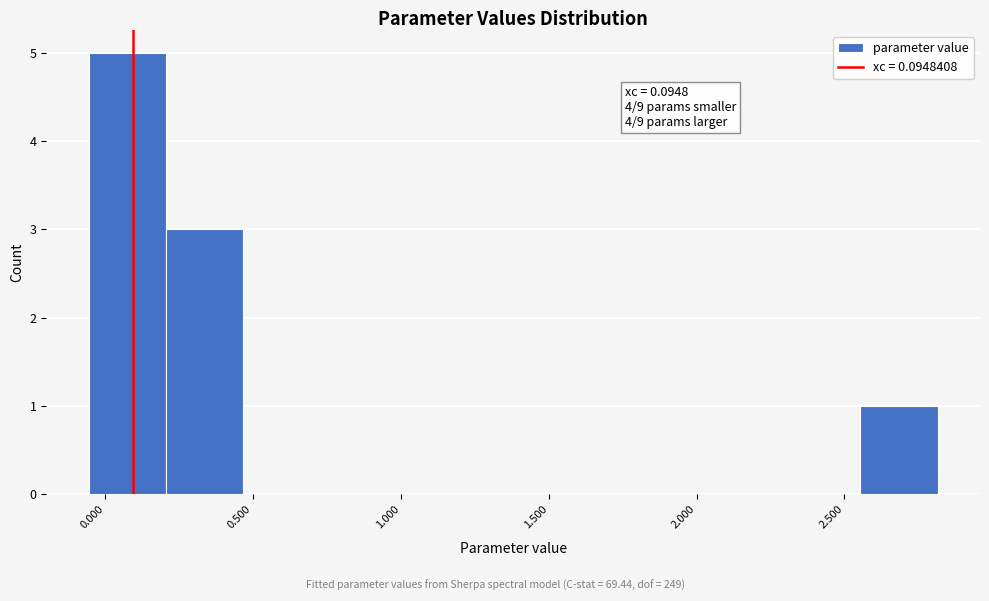

Which range on the x-axis has the tallest bar?

-0.05 to 0.20